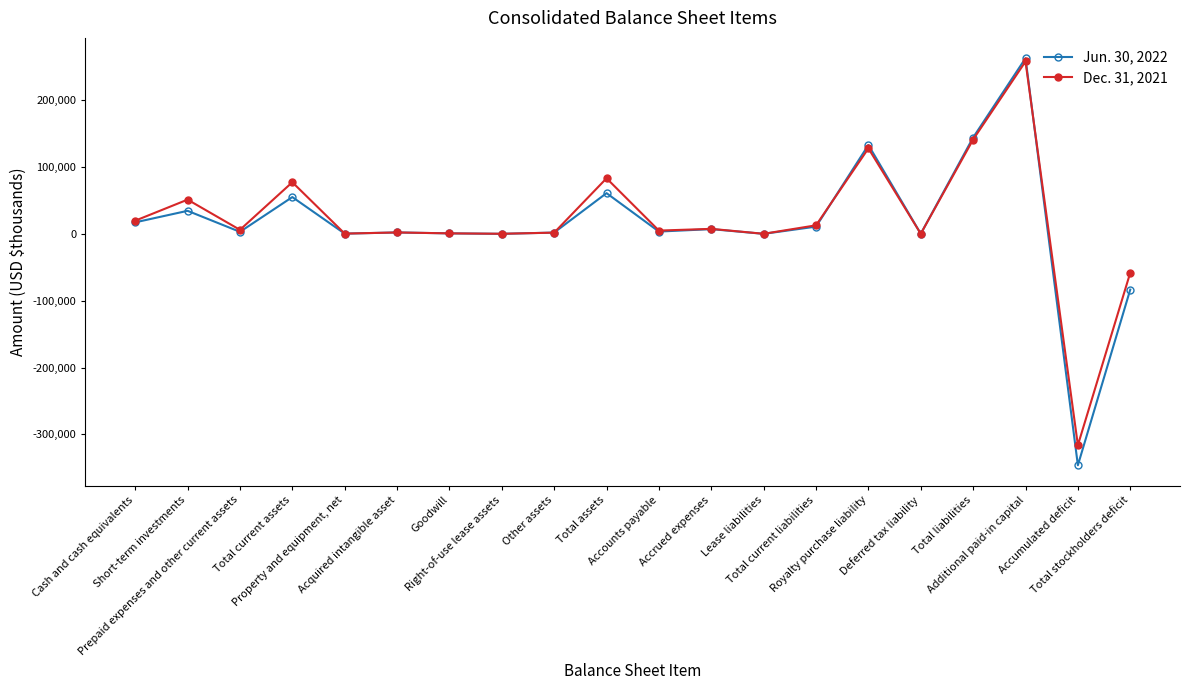

What is the smallest value displayed?

-346103